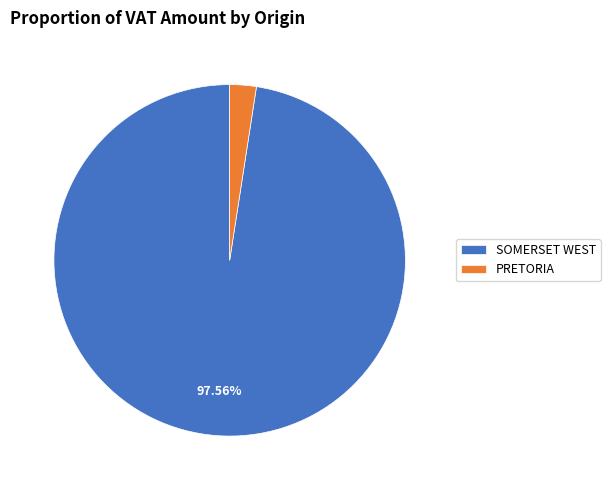

Combined, do PRETORIA and SOMERSET WEST account for over 50%?

Yes